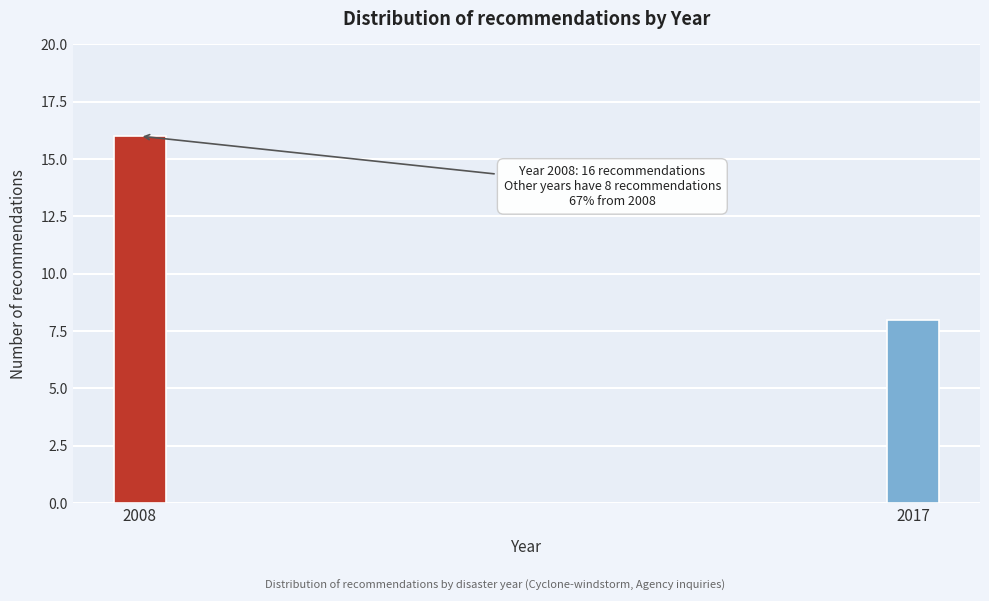

Reading left to right, list all the values displayed in this chart.

16	8